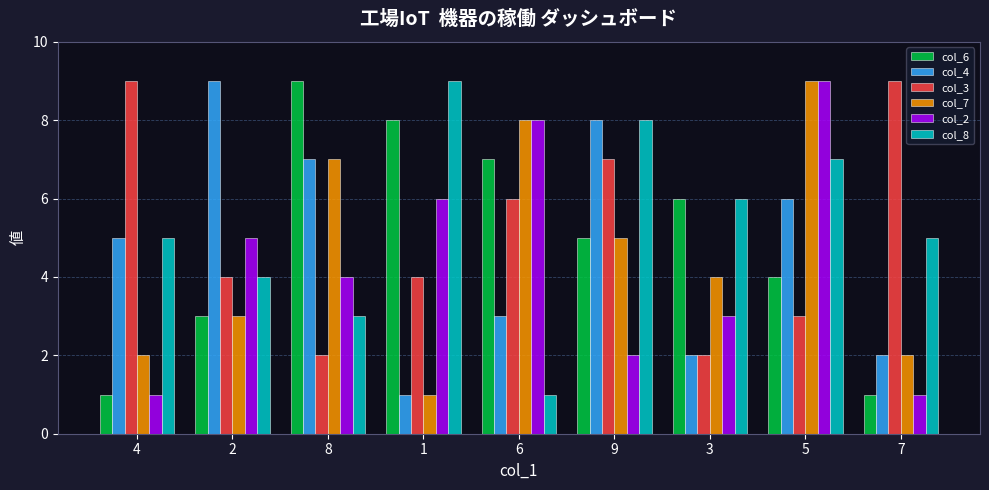

At which category is the sum across all series the highest?

5